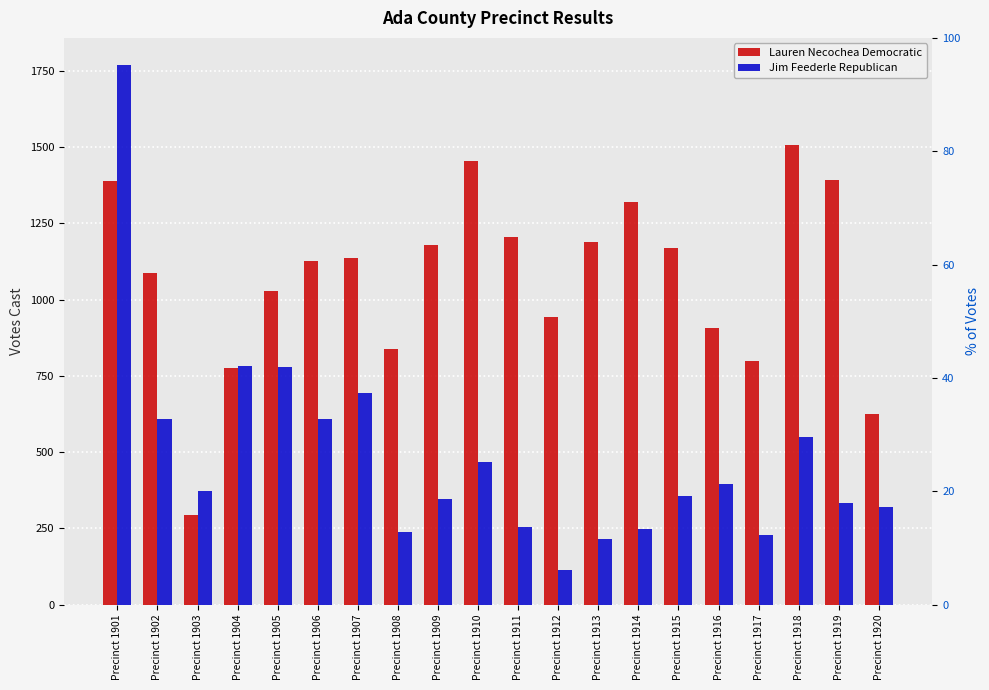

At which category is the sum across all series the highest?

Precinct 1901